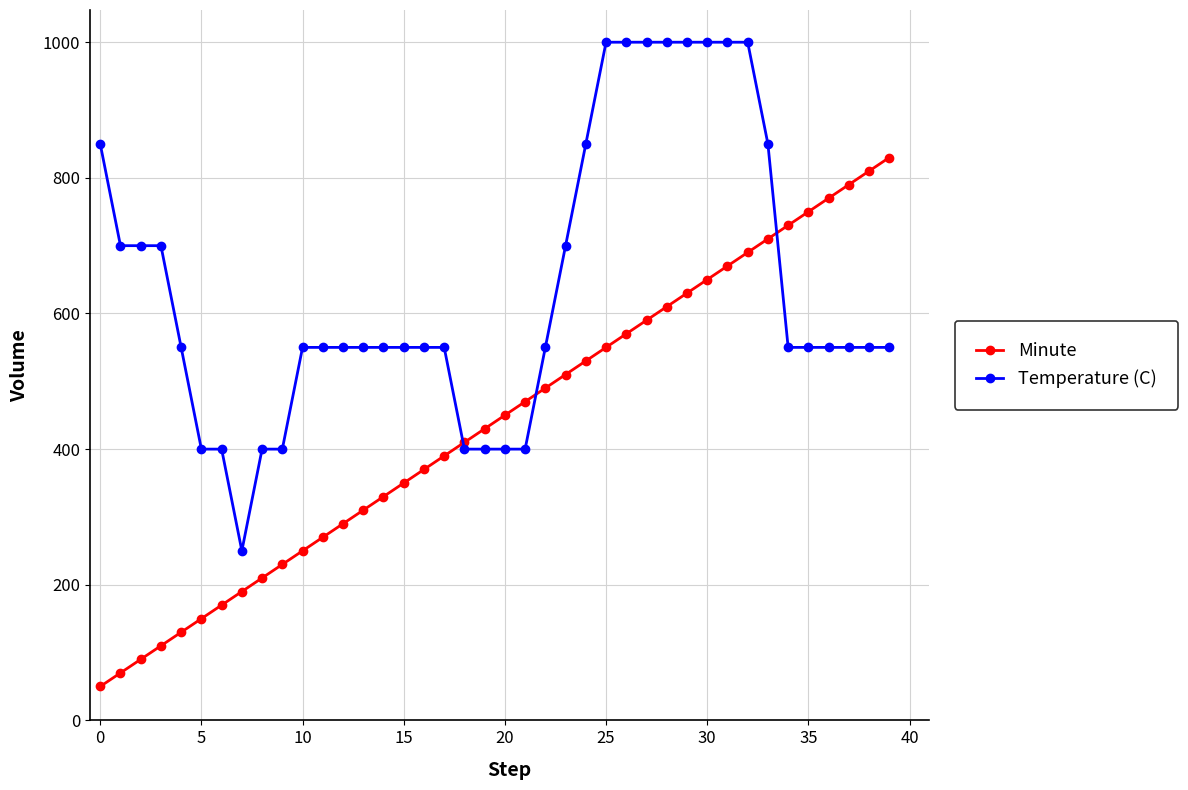

What is the minimum value shown in the chart?

50.0